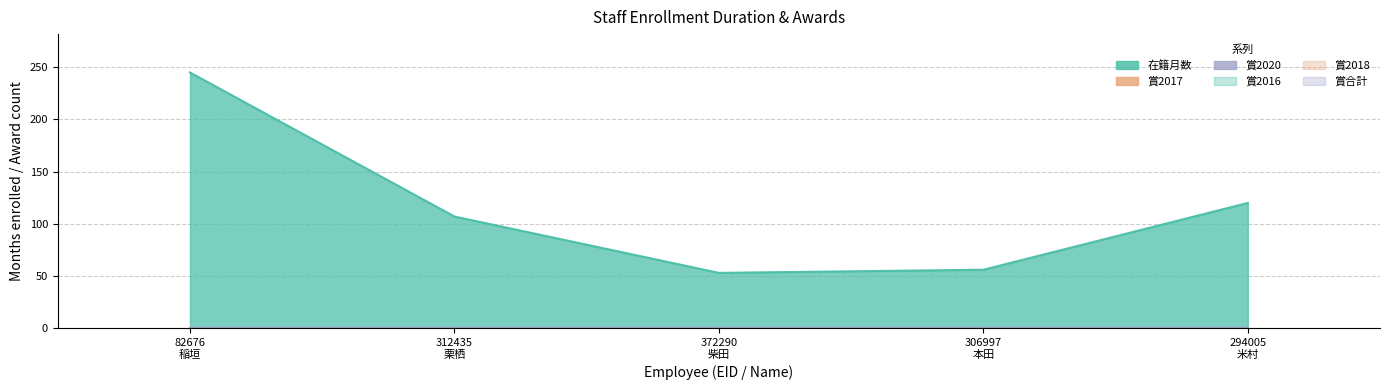

What is the label of the 1st point from the right?

294005
米村